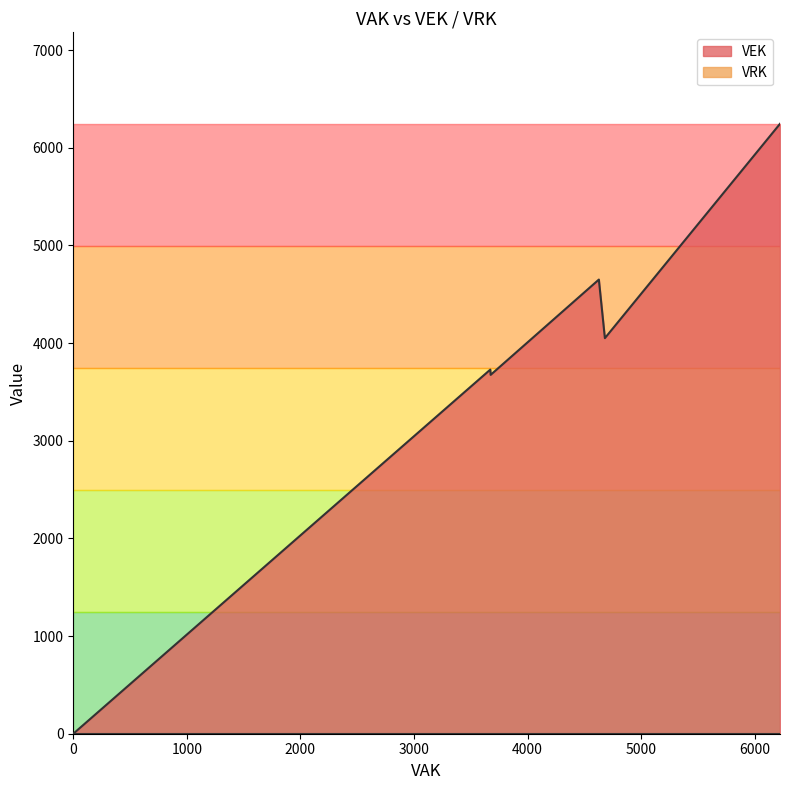

How many data points in VEK are above 0?

11